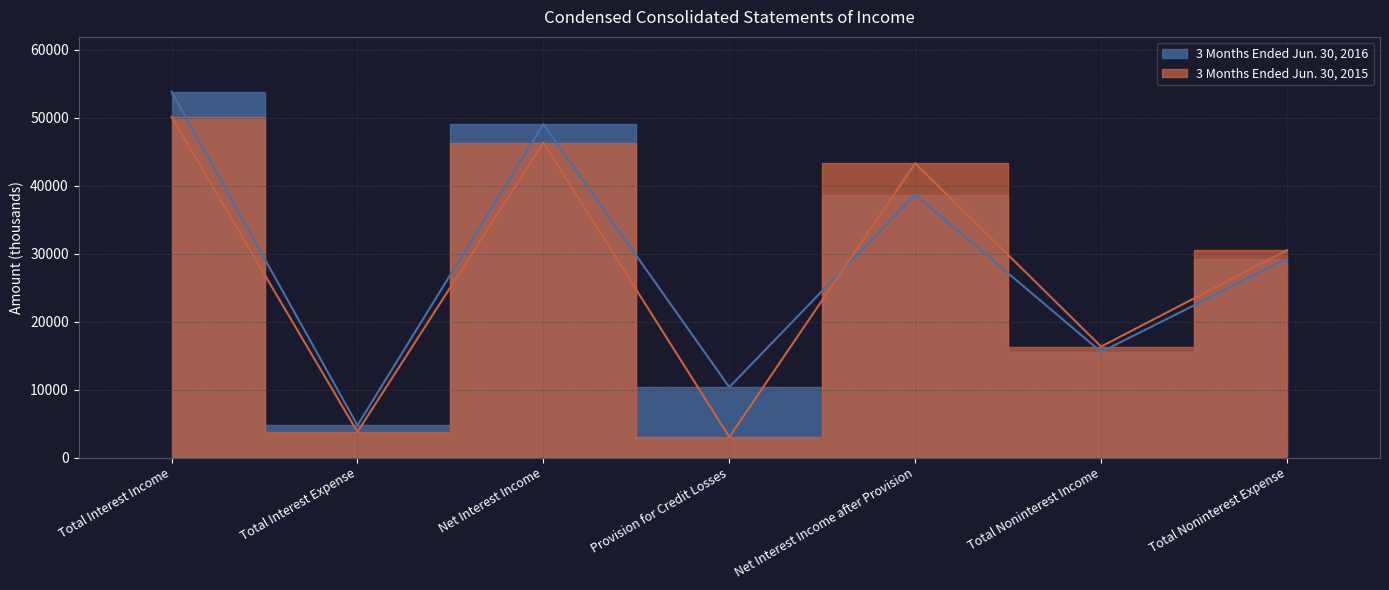

Is it true that 3 Months Ended Jun. 30, 2016 equals 53850 at Total Interest Income?

True